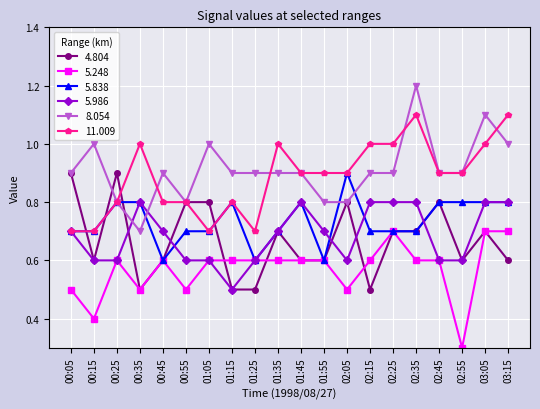

Where is the first local minimum for 5.248?

00:15